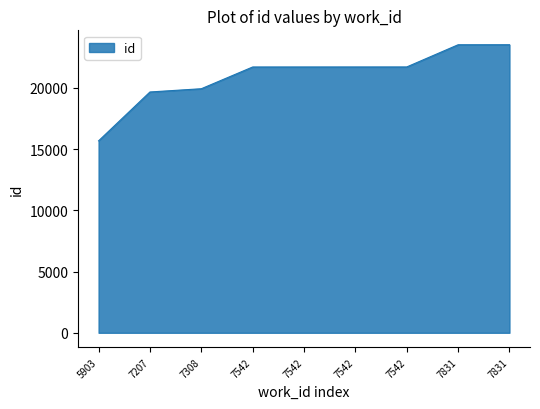

What is the value of the 6th point from the left?

21700